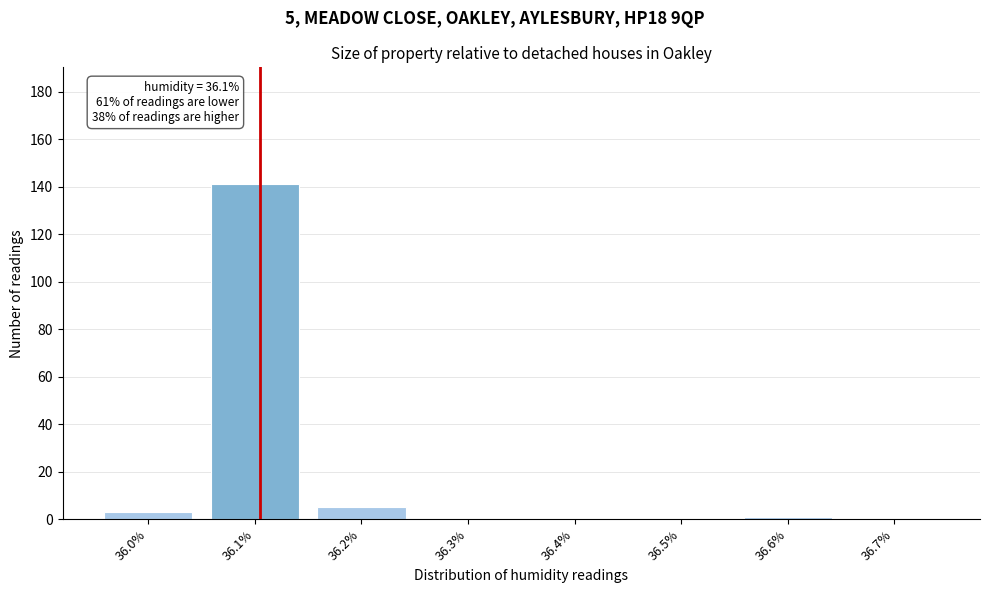

Reading left to right, what are all the values shown in this chart?

36.0%=3	36.1%=141	36.2%=5	36.3%=0	36.4%=0	36.5%=0	36.6%=1	36.7%=0